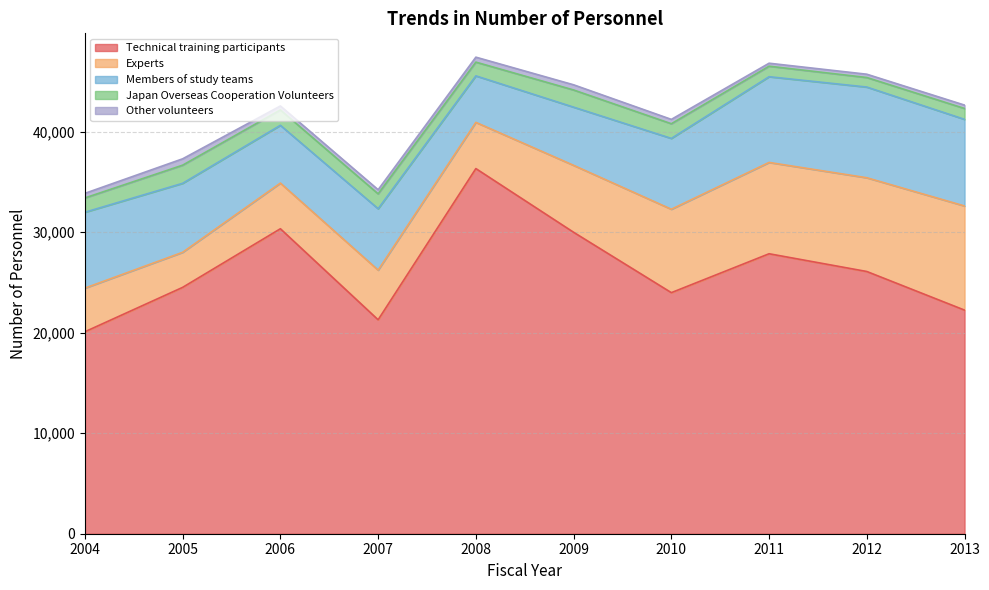

Which series has the widest spread of values?

Technical training participants